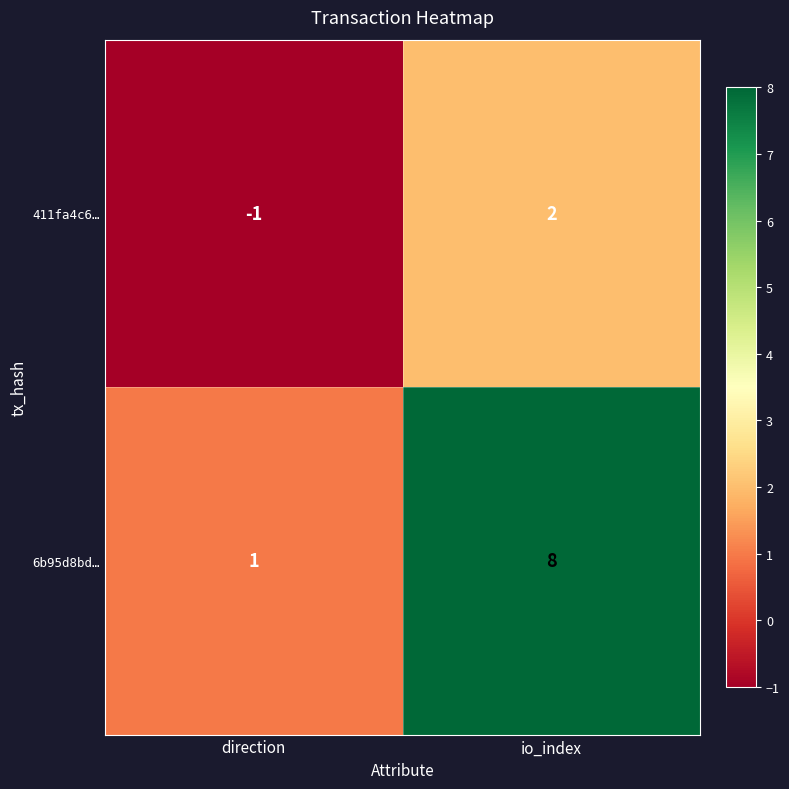

At how many categories does at least one series exceed 5?

1